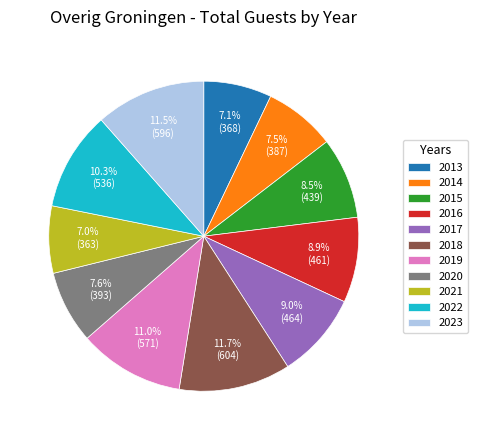

To the nearest percent, what percentage of the pie is 2019?

11%